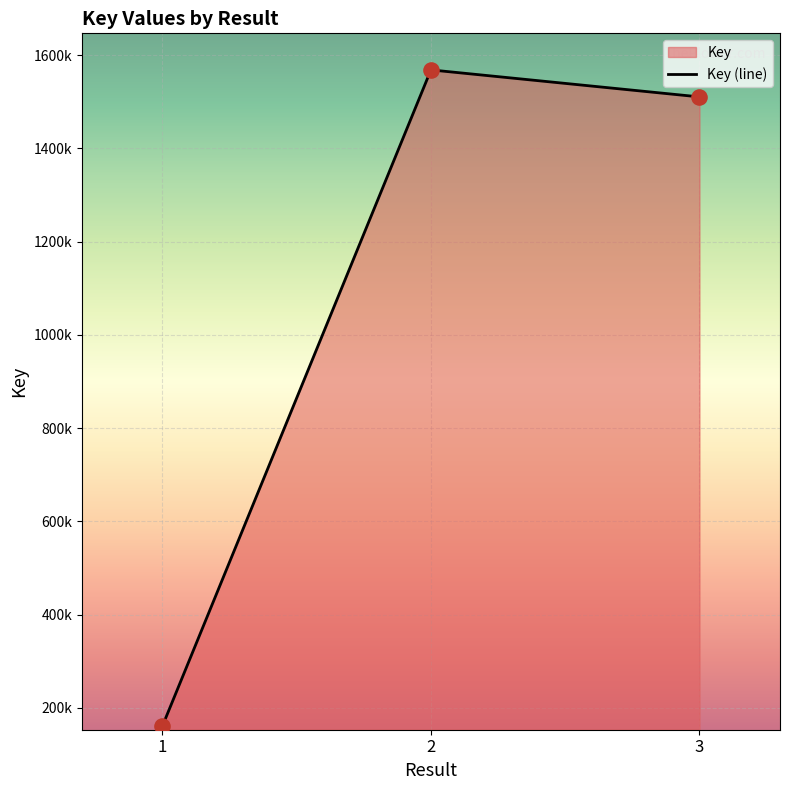

What is the ratio of the value at 2 to the value at 1?

9.7